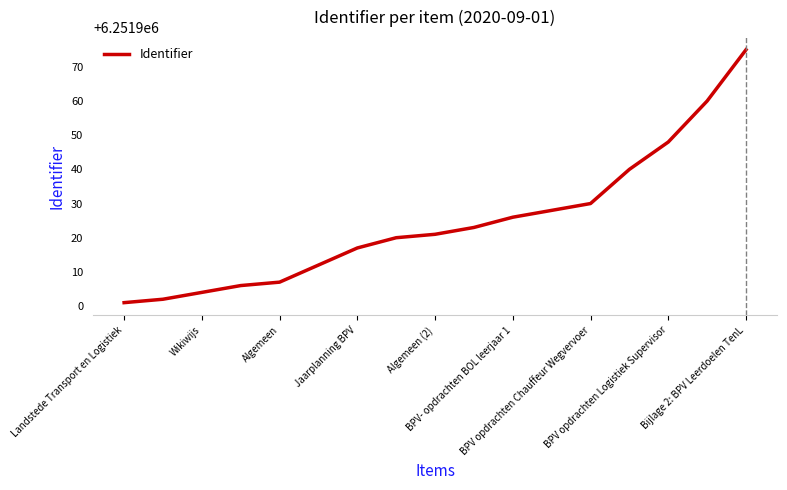

What is the minimum value shown in the chart?

6251901